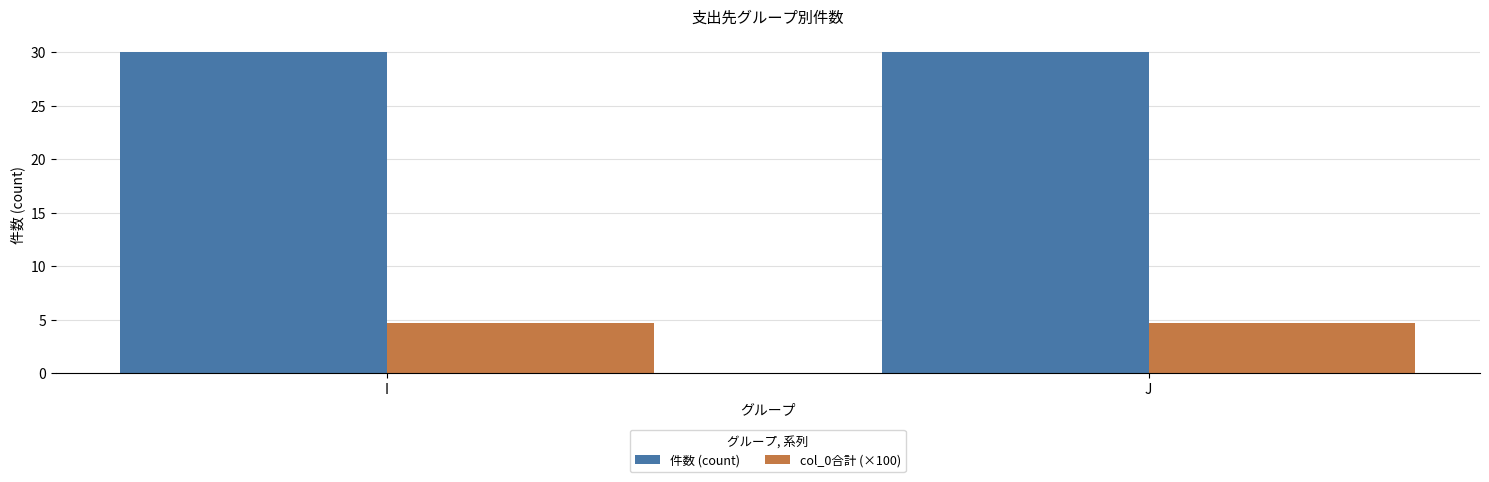

What is the smallest value displayed?

4.7